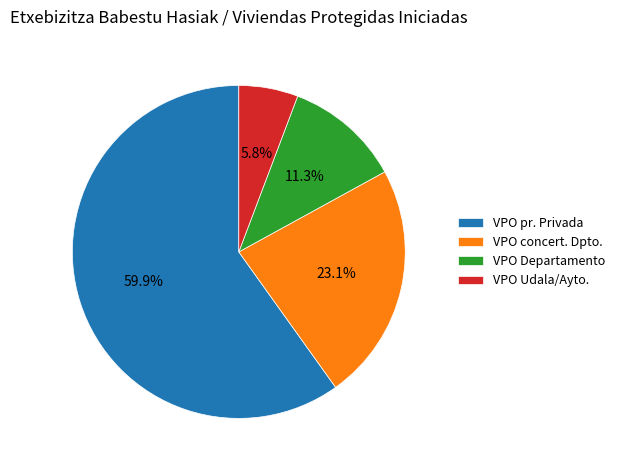

Does any single category account for the majority?

Yes